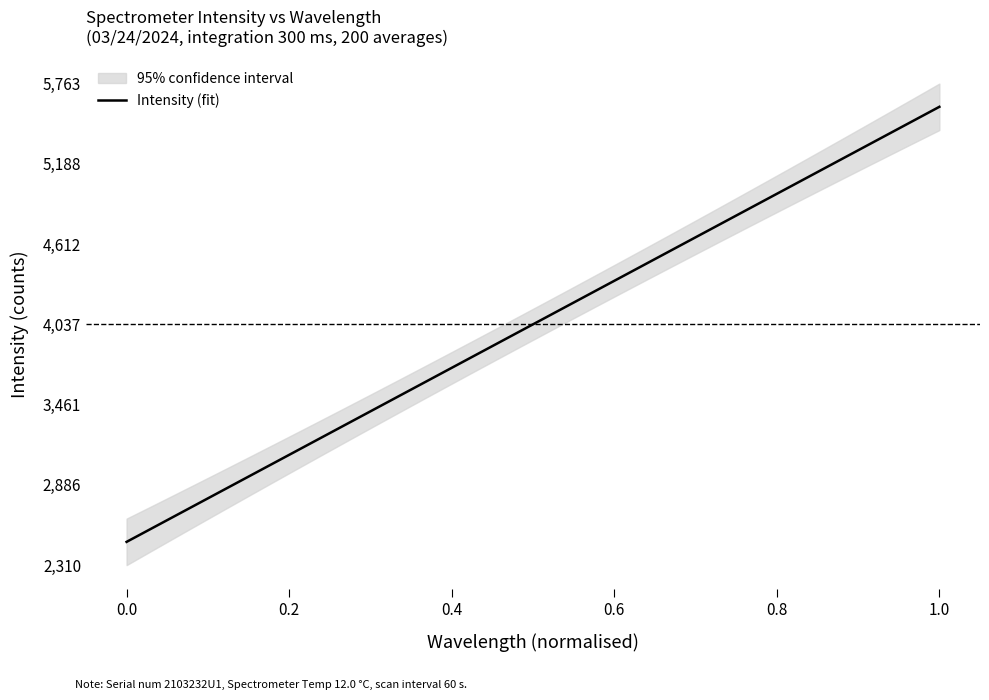

What is the maximum value for Intensity (fit)?

5596.5